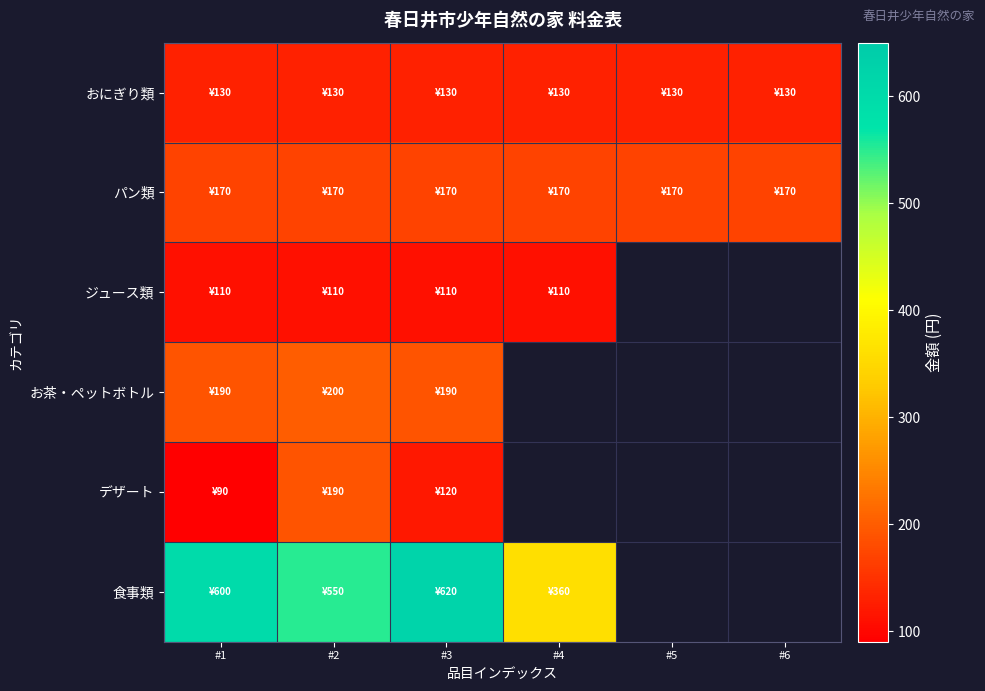

How many distinct data groups are displayed?

6